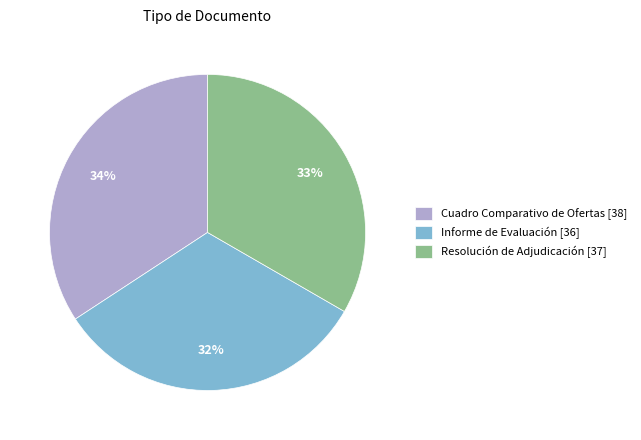

Does Informe de Evaluación account for over 50% of the chart?

No